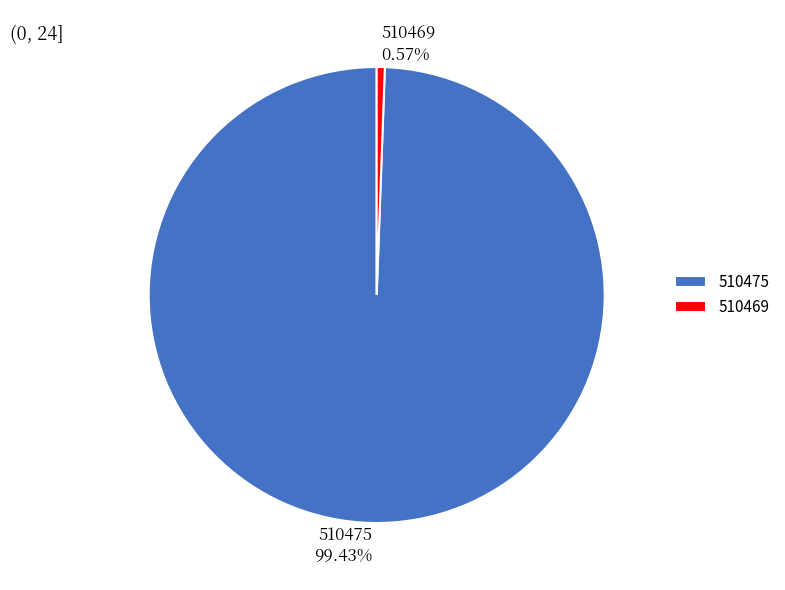

How much of the chart is everything except 510469?

99.4%